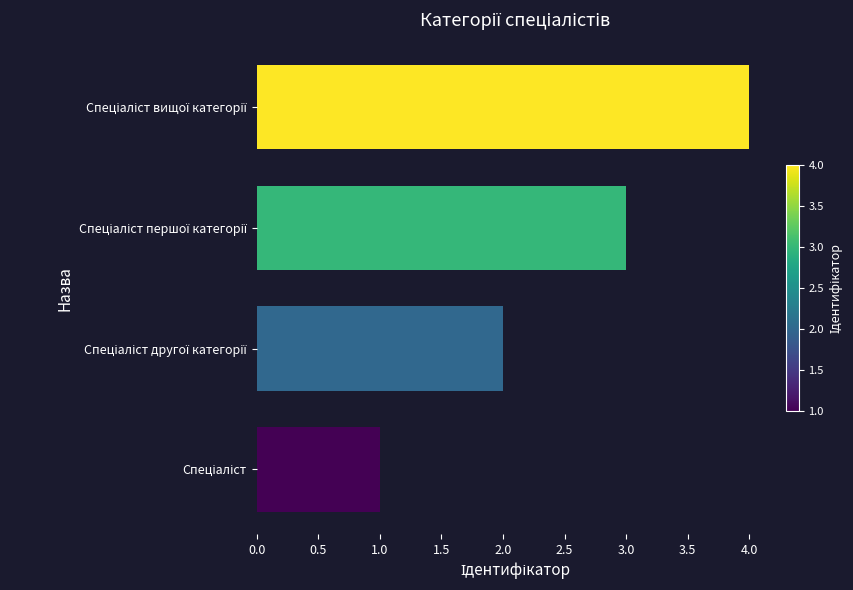

What is the difference between the second highest and second lowest values?

1